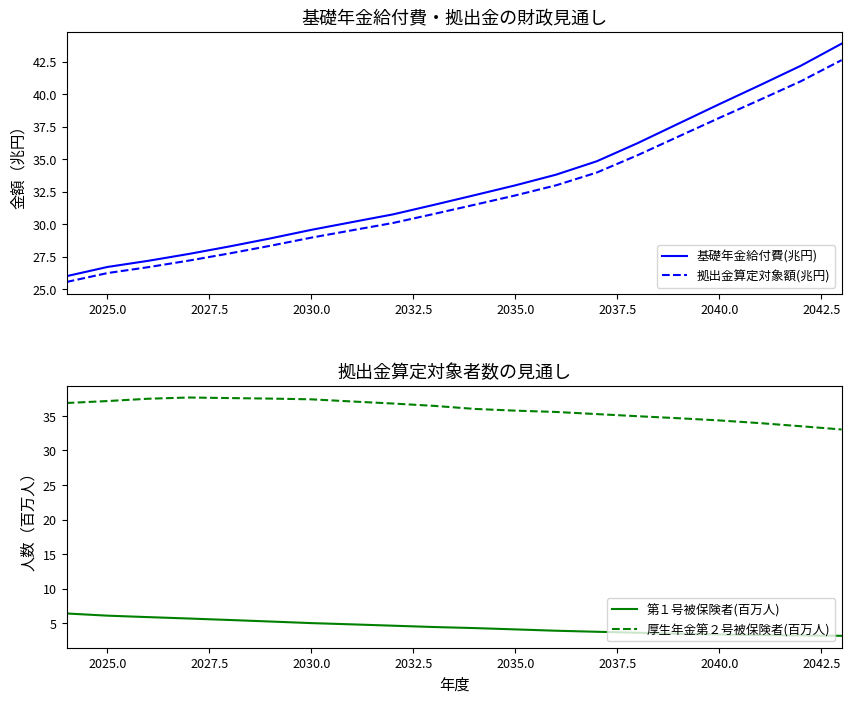

The 第１号被保険者(百万人) series shows 6.1 at 2025.0. True or false?

True